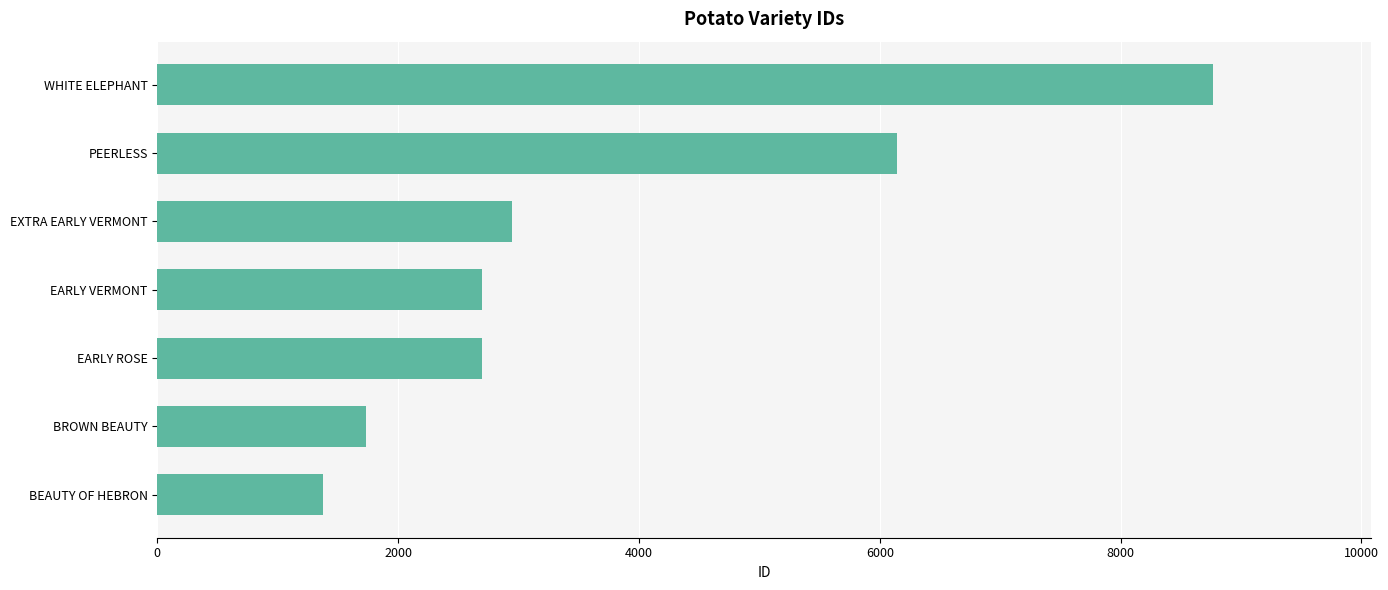

What is the difference between the maximum and second lowest values?

7035